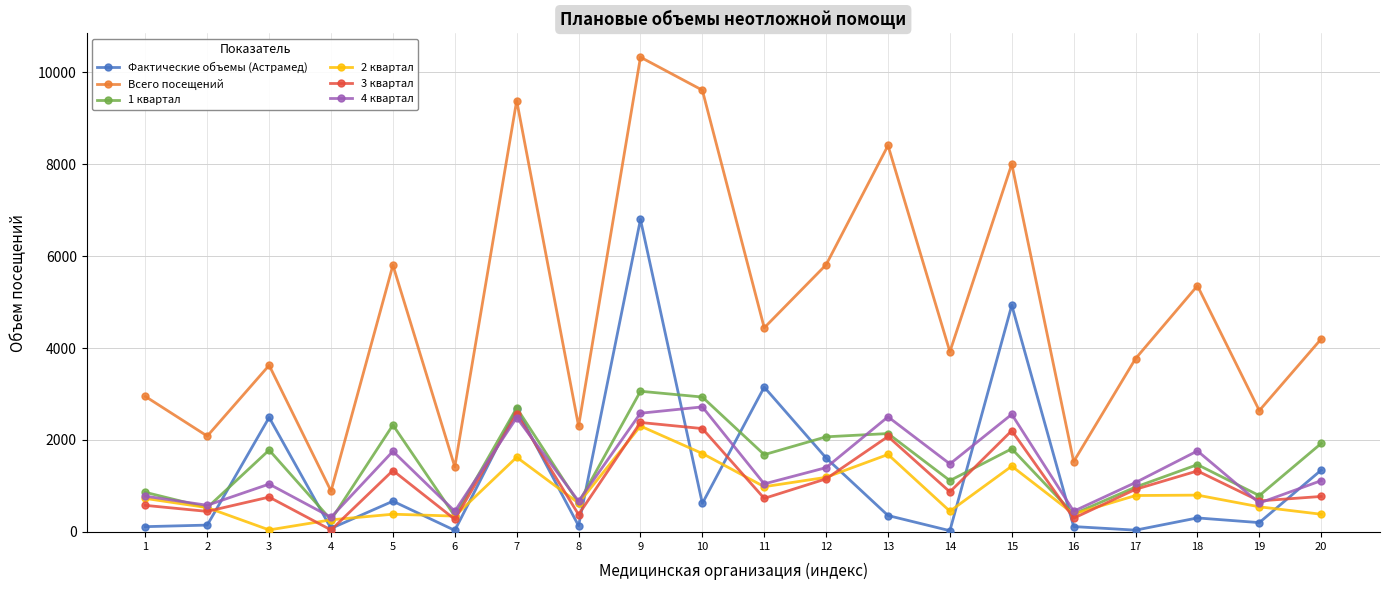

List the series in order of their peak value, highest first.

Всего посещений, Фактические объемы (Астрамед), 1 квартал, 4 квартал, 3 квартал, 2 квартал